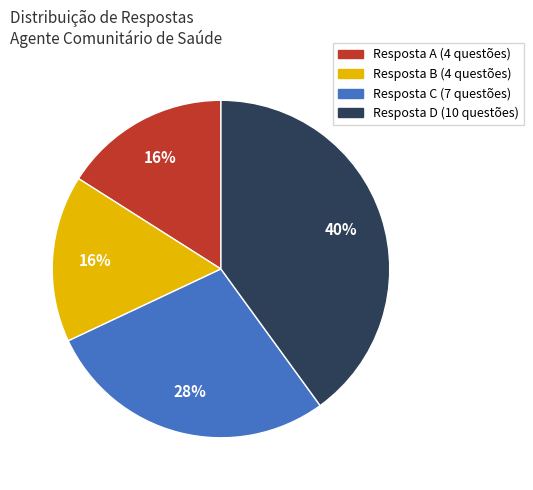

Is there any slice that represents more than half of the pie?

No